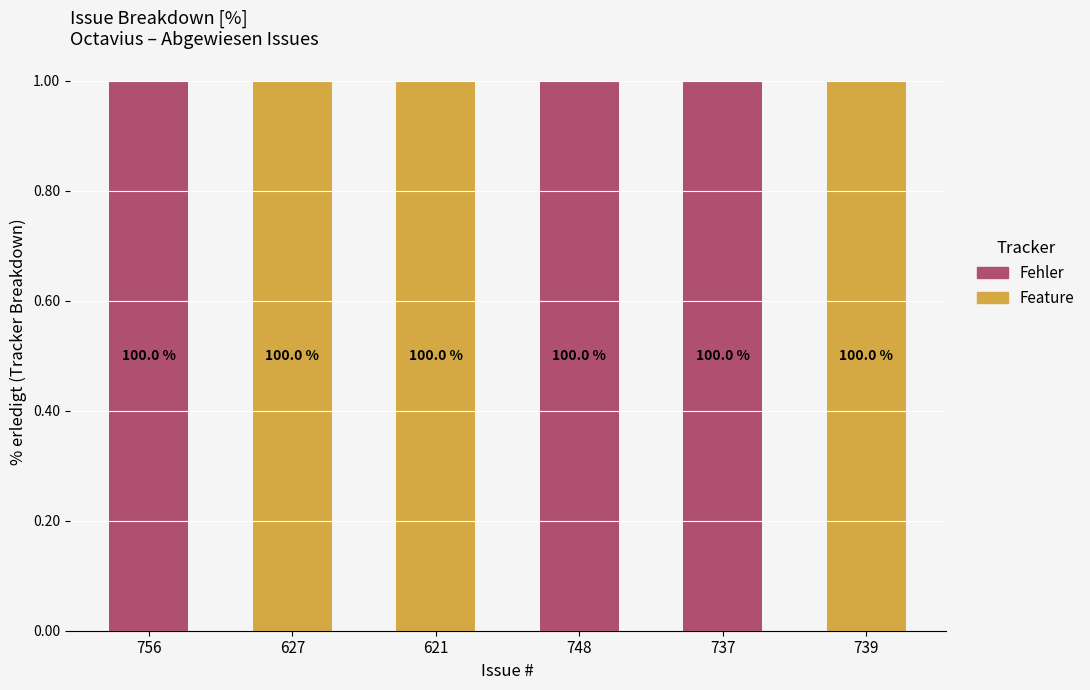

What are all the series names shown in the legend?

Fehler, Feature